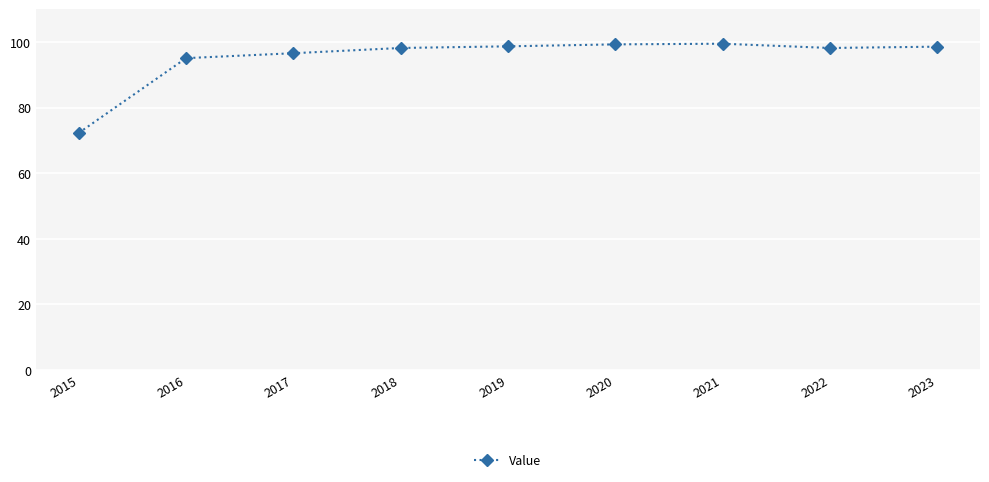

What is the value of the 4th point from the left?

98.2